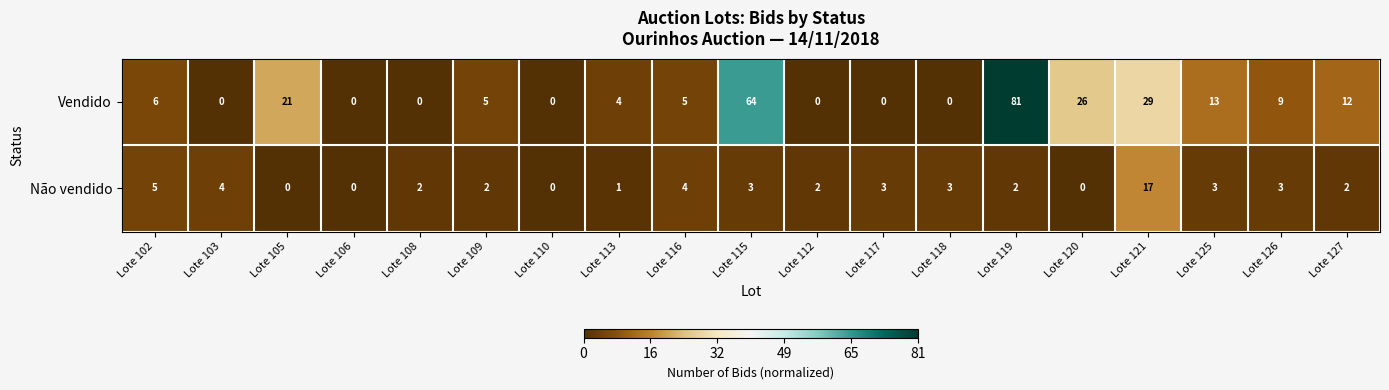

Which series changed the most between Lote 103 and Lote 117?

Não vendido